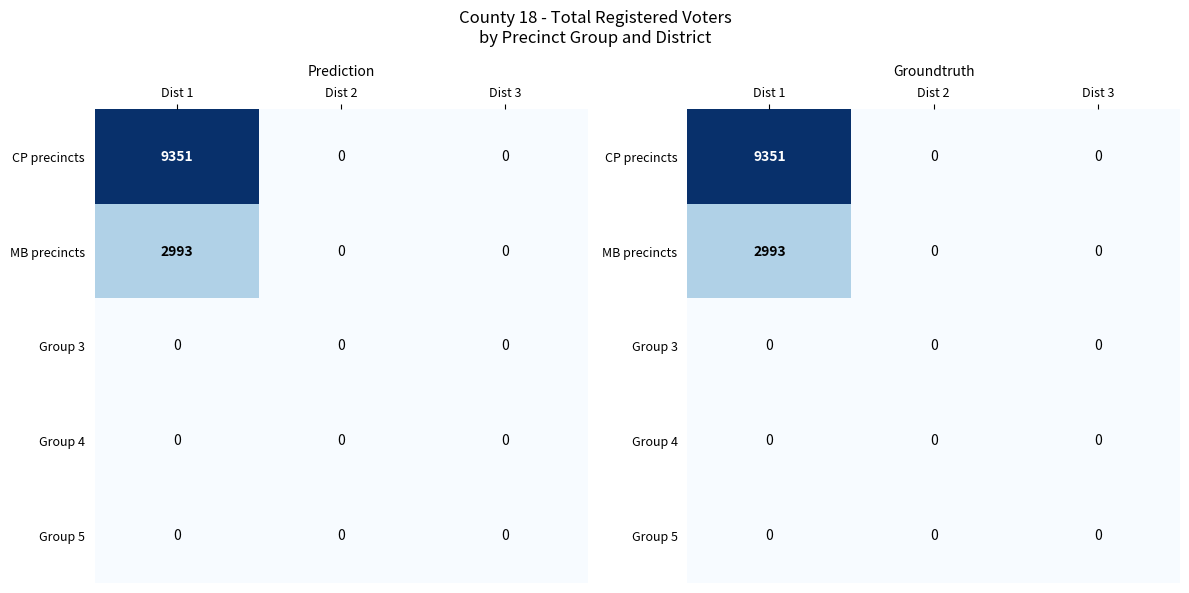

Rank the series at Dist 3 from highest to lowest value.

CP precincts, MB precincts, Group 3, Group 4, Group 5